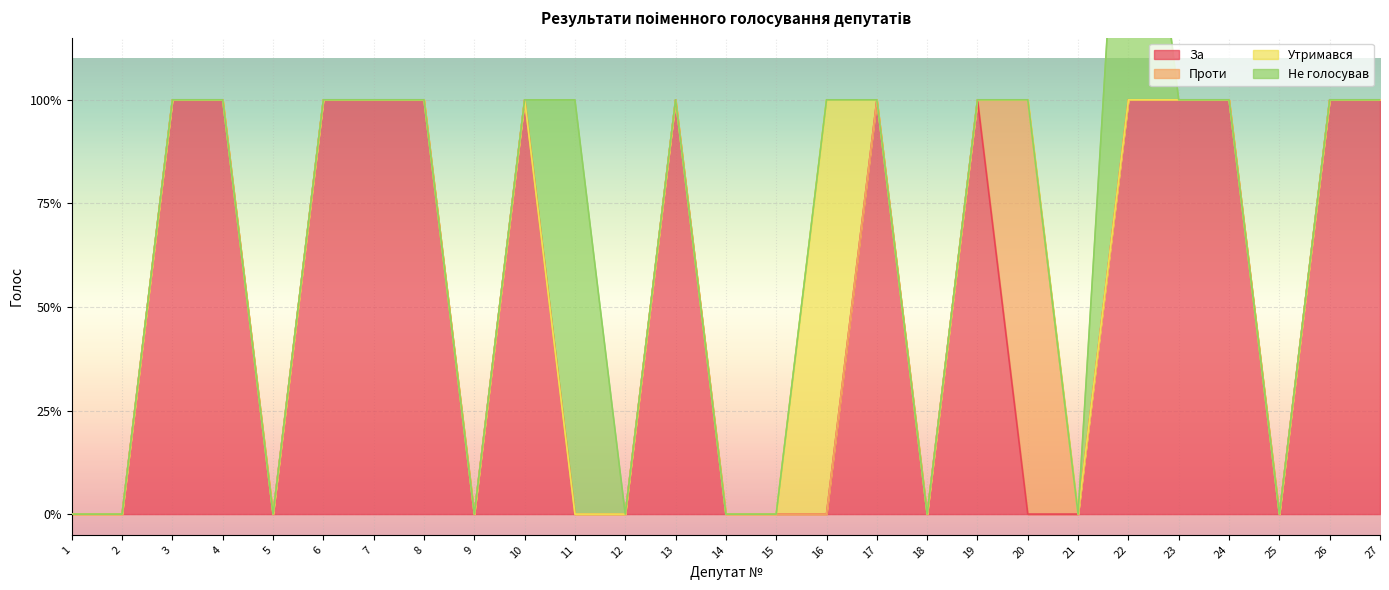

How many Проти values are between 0 and 1?

27